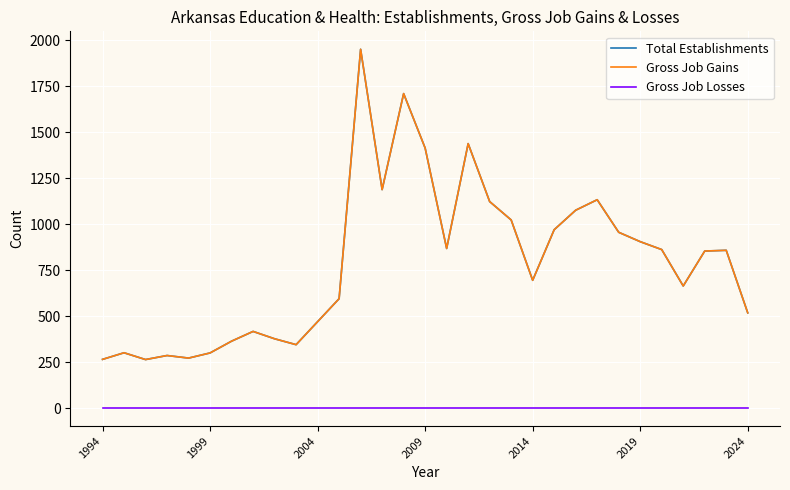

Does the chart have visible grid lines?

Yes